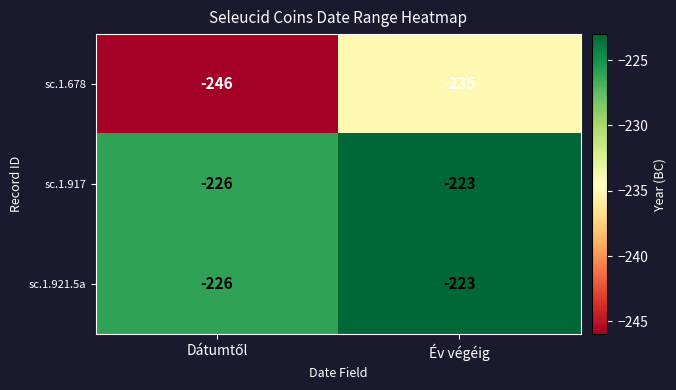

What is the maximum value shown in the chart?

-223